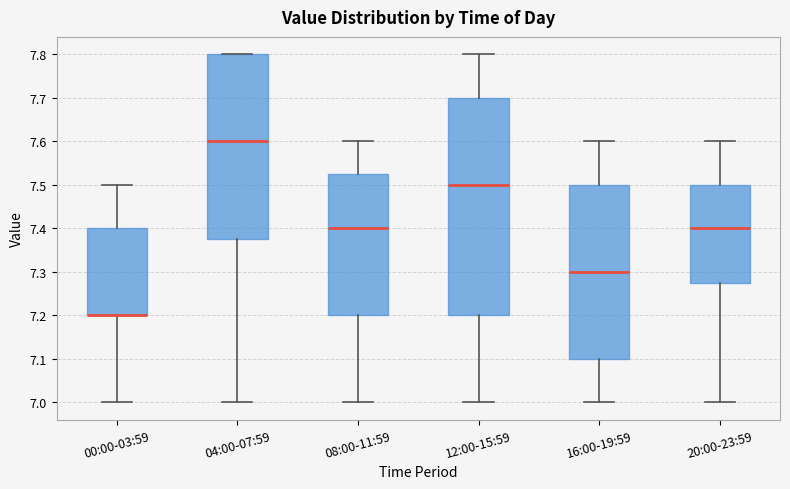

Where does the lower whisker of the box for 20:00-23:59 end on the y-axis? The values are not printed on the chart, so give them approximately, as read against the axis.

7.00